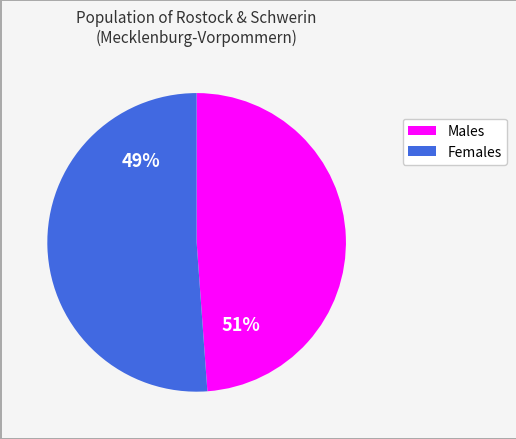

Is there a majority slice in this chart?

Yes